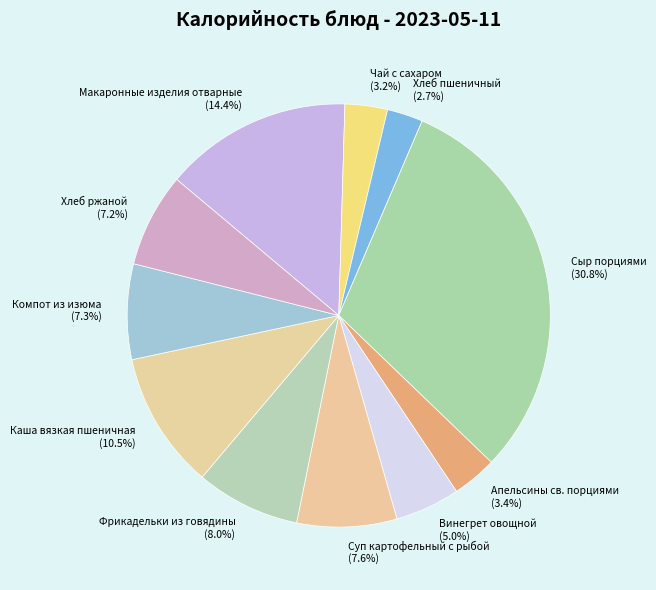

The Чай с сахаром slice represents 11% of the pie. True or false?

False